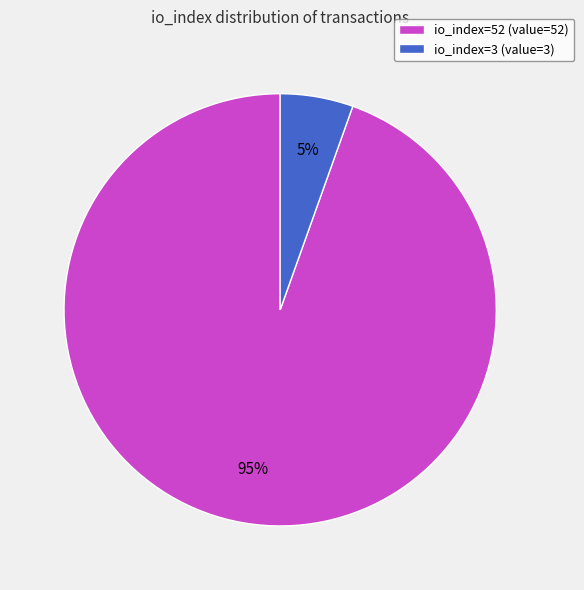

Between io_index=3 and io_index=52, which is larger?

io_index=52